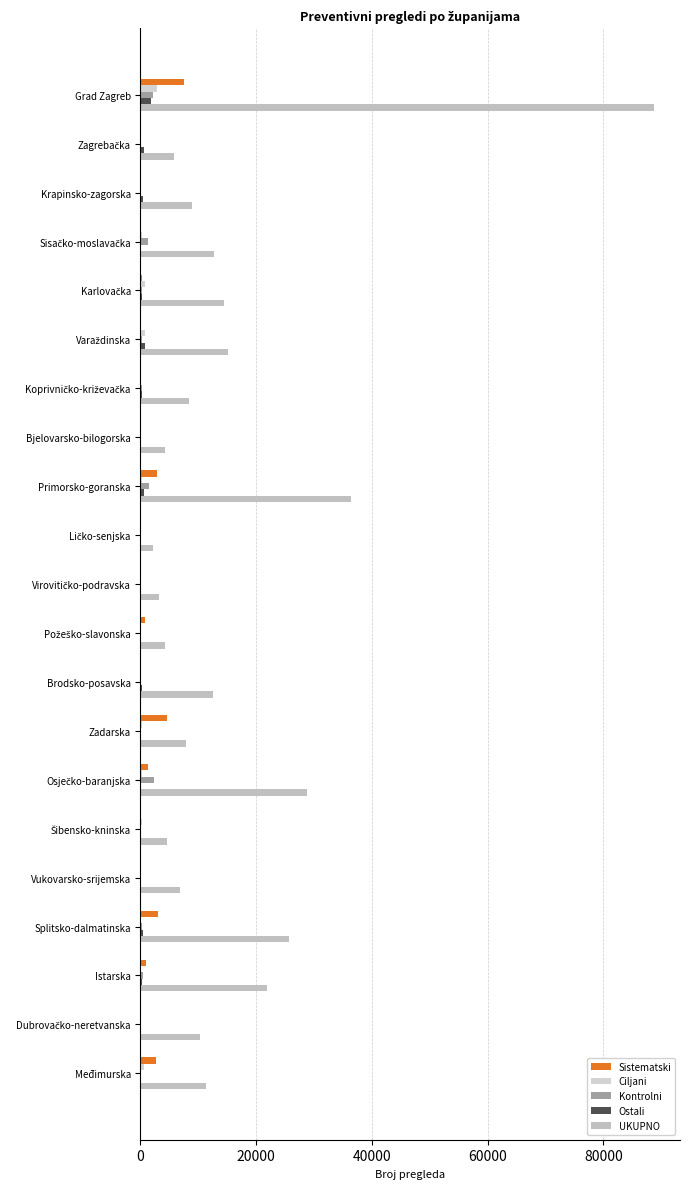

How many series are shown in this chart?

5